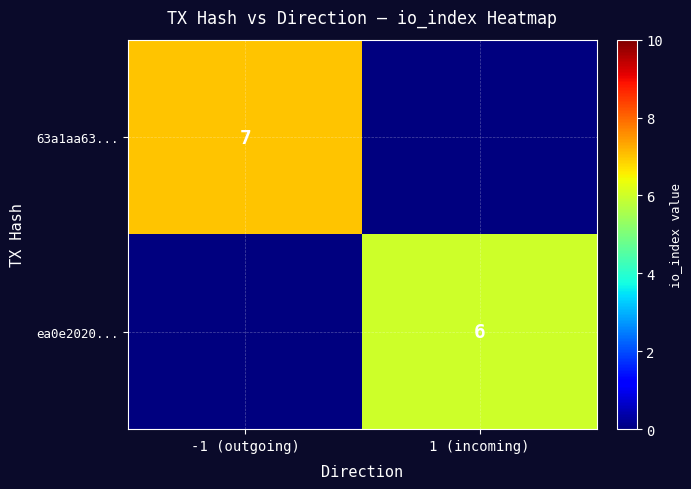

Is it true that ea0e2020... equals 10 at 1 (incoming)?

False